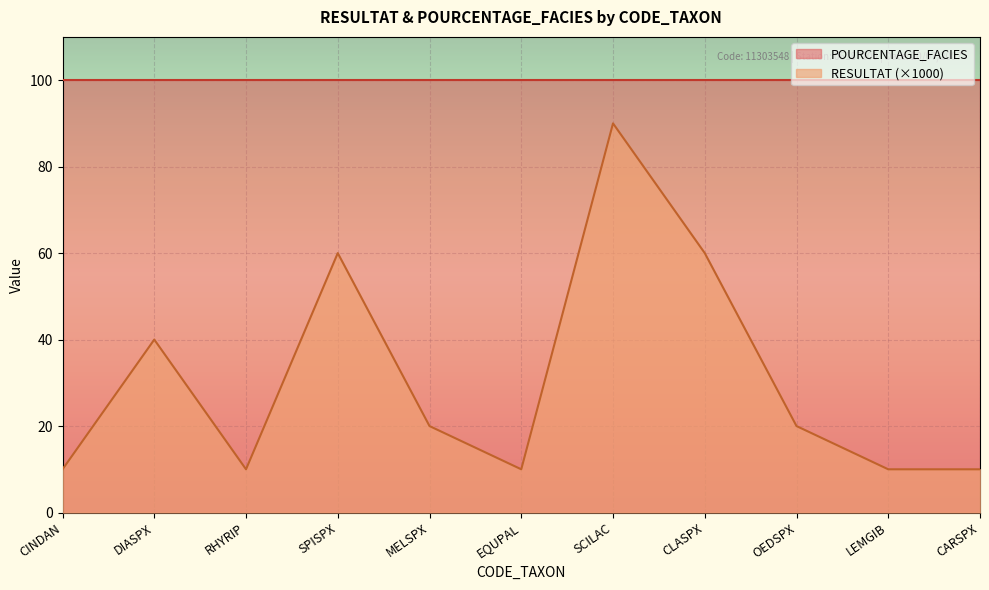

Approximately how many times larger is the value at RHYRIP compared to EQUPAL?

1.0